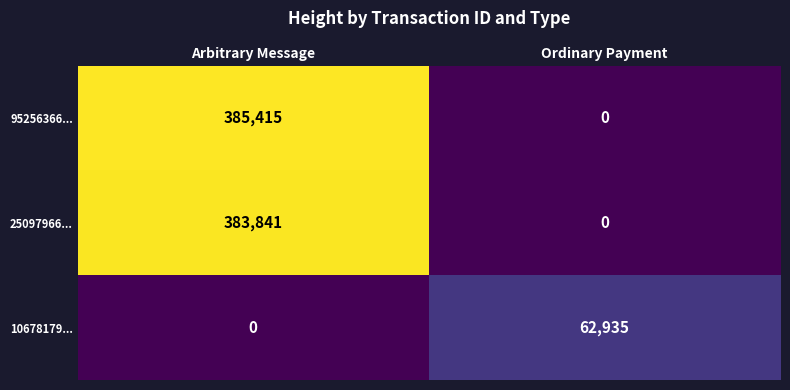

What is the sum of all 95256366... values?

385415